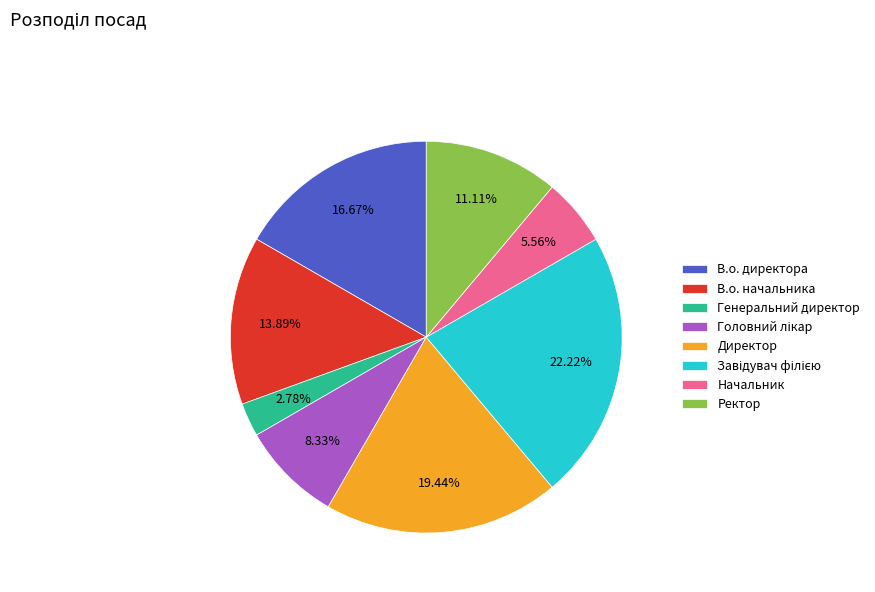

Between Ректор and Генеральний директор, which is larger?

Ректор